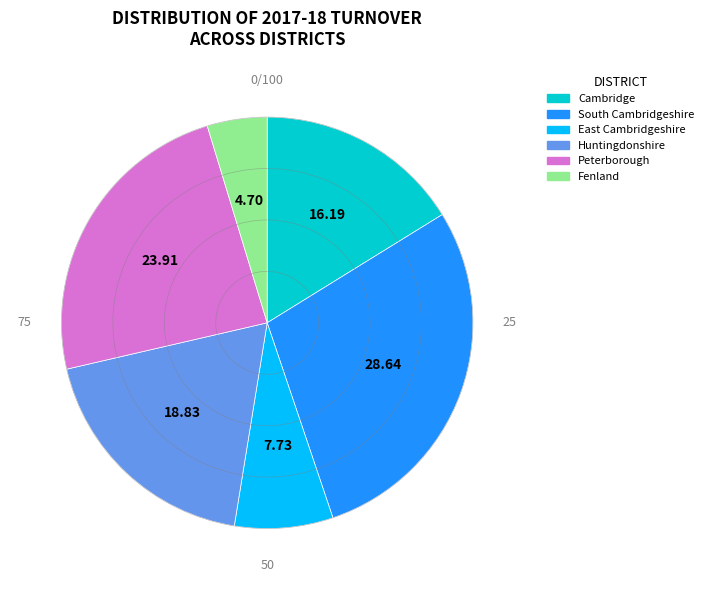

How many slices are in this pie chart?

6